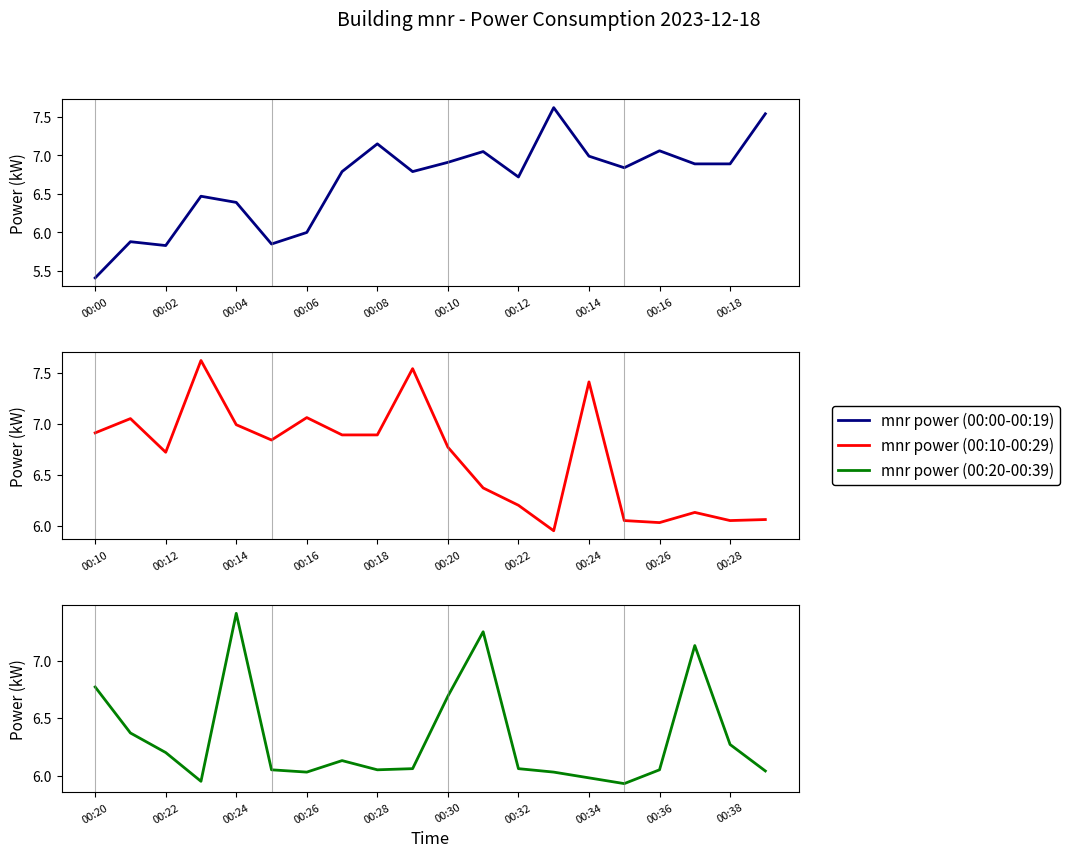

How many distinct data groups are displayed?

3